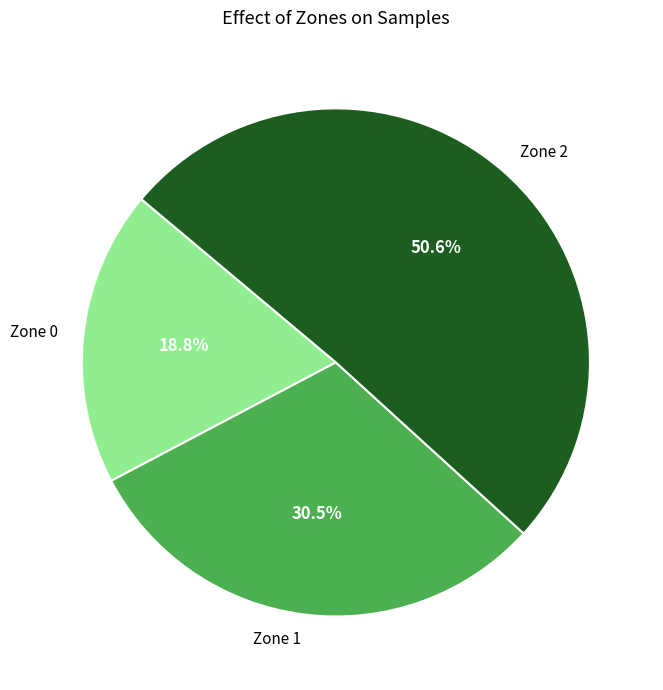

Combined, do Zone 1 and Zone 0 account for over 50%?

No